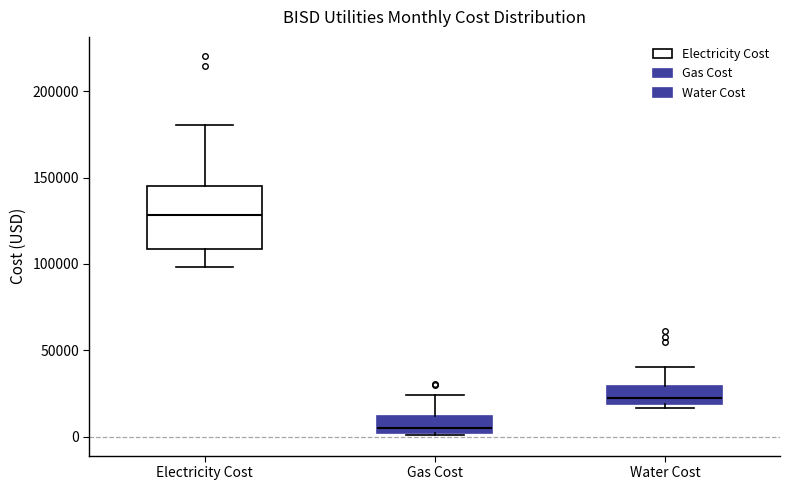

Where is the lower edge of the box for Electricity Cost on the y-axis? The values are not printed on the chart, so give them approximately, as read against the axis.

110000